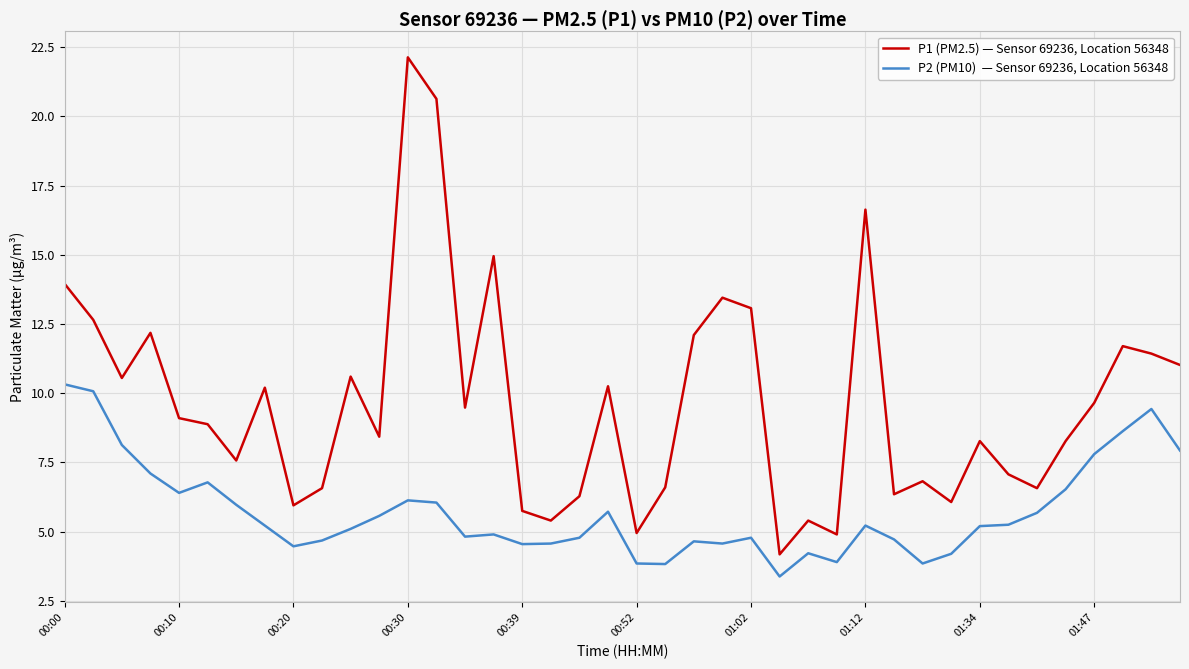

What is the maximum value shown in the chart?

22.1